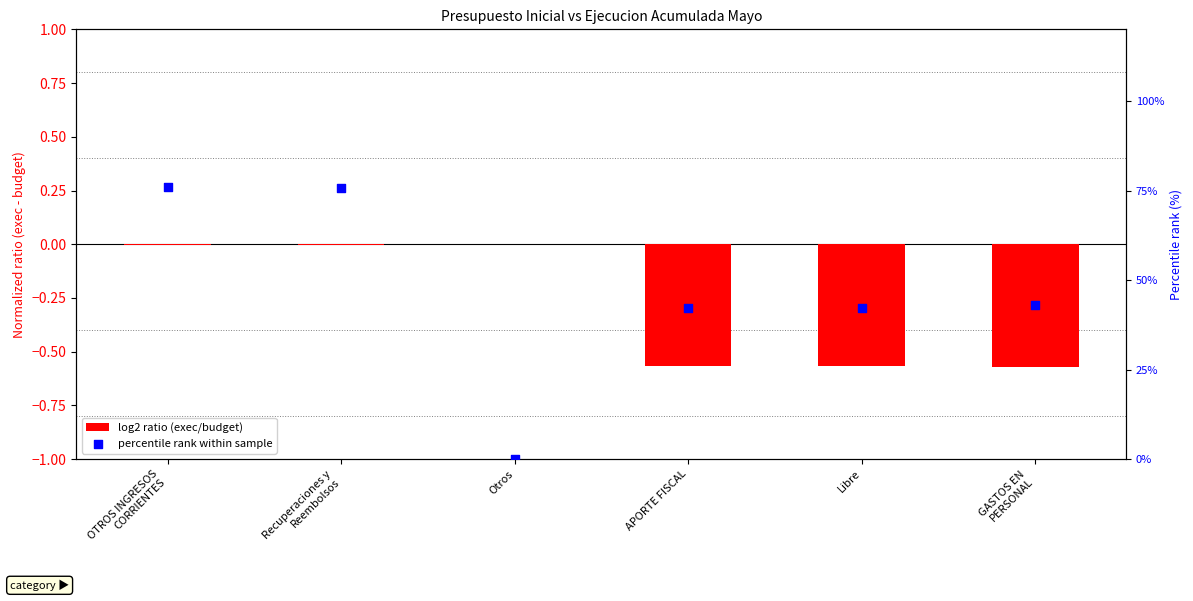

What are all the series names shown in the legend?

log2 ratio (exec/budget), percentile rank within sample